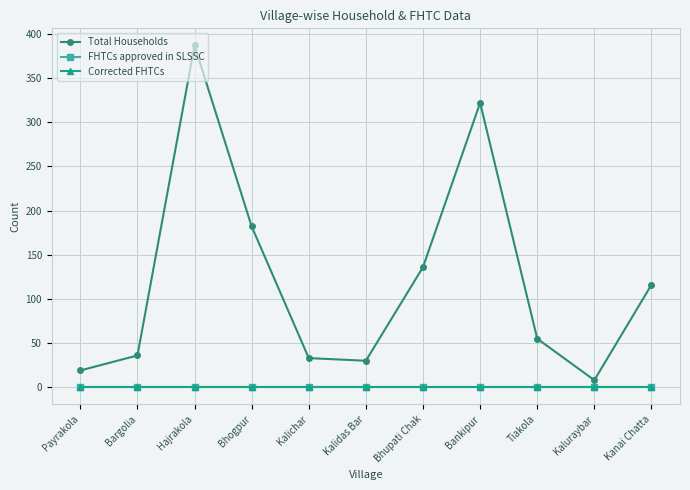

Reading right to left, extract all data points from this chart.

Total Households: 116	8	55	322	136	30	33	182	387	36	19
FHTCs approved in SLSSC: 0	0	0	0	0	0	0	0	0	0	0
Corrected FHTCs: 0	0	0	0	0	0	0	0	0	0	0